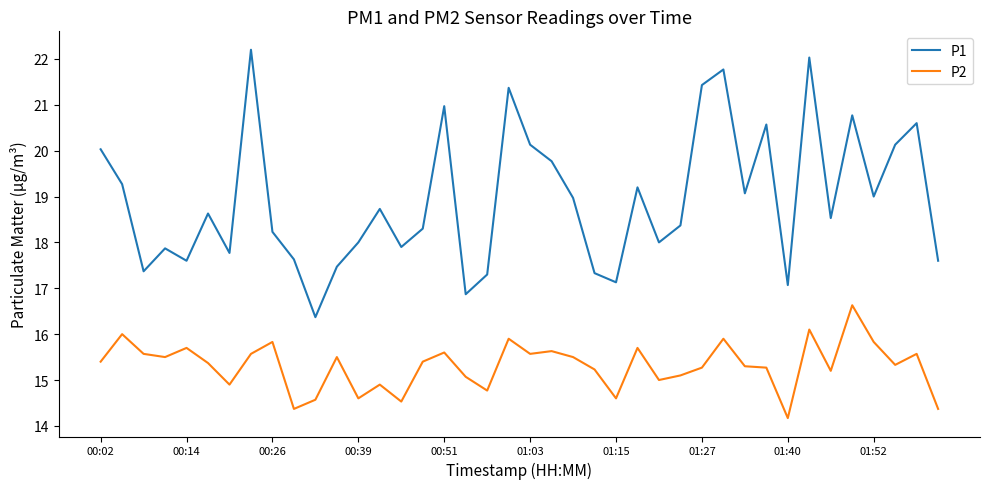

Which series has the largest range (max minus min)?

P1